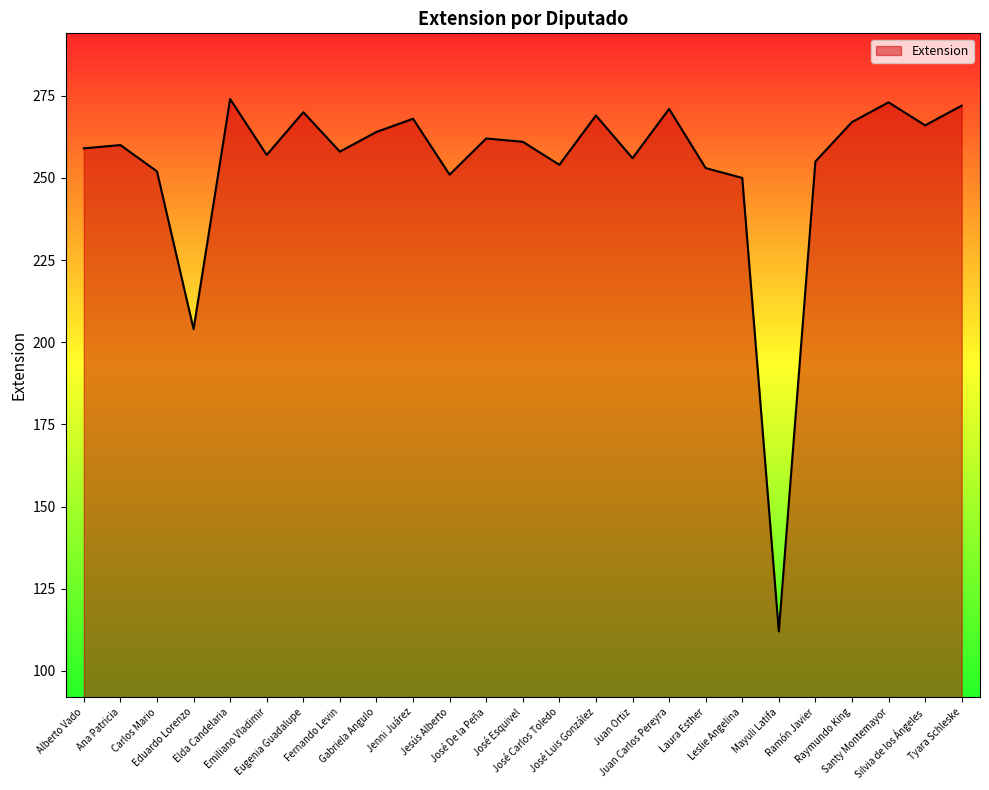

What position from the left is Carlos Mario?

3